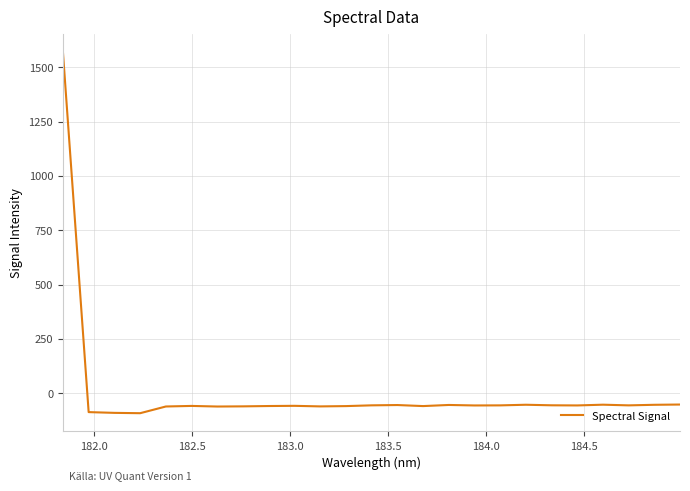

What is the smallest value displayed?

-92.9